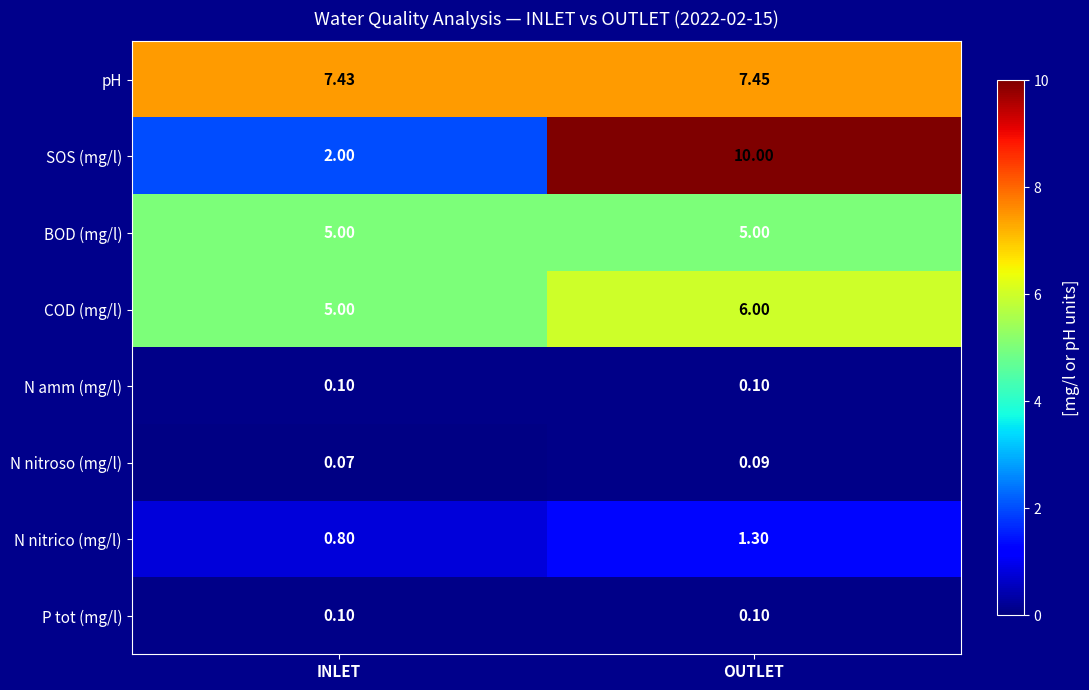

Which series has the widest spread of values?

SOS (mg/l)